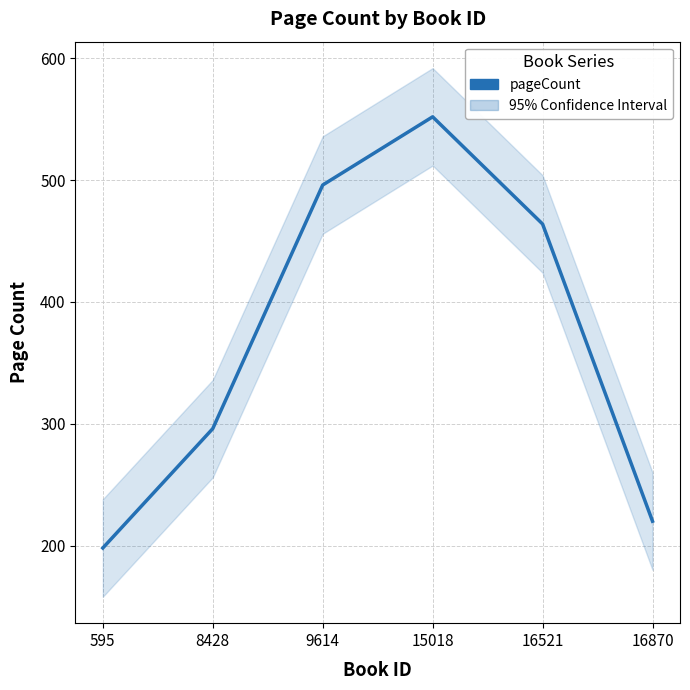

Reading right to left, list all the values displayed in this chart.

16870=220	16521=464	15018=552	9614=496	8428=296	595=198